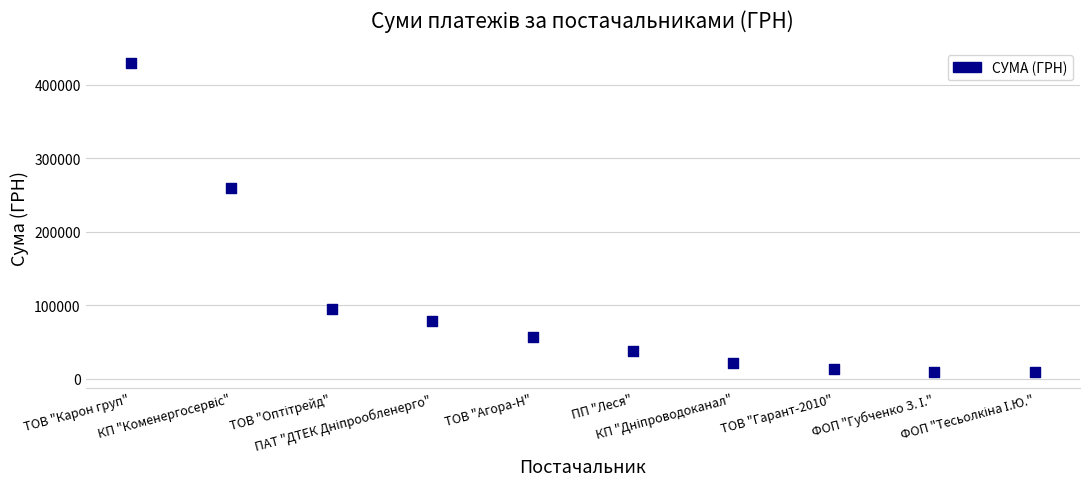

What Y value in the scatter plot is closest to 218957?

259087.9